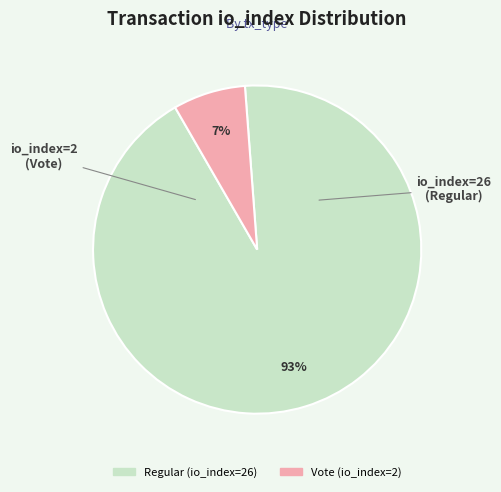

Does Vote (io_index=2) represent more than half of the total?

No